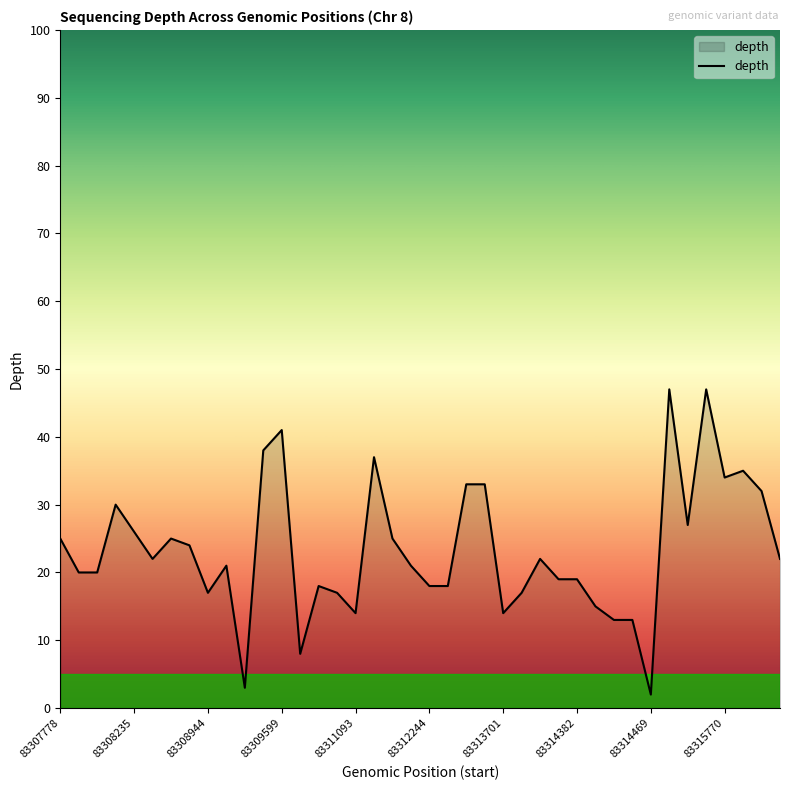

What is the difference between the maximum and minimum values?

45